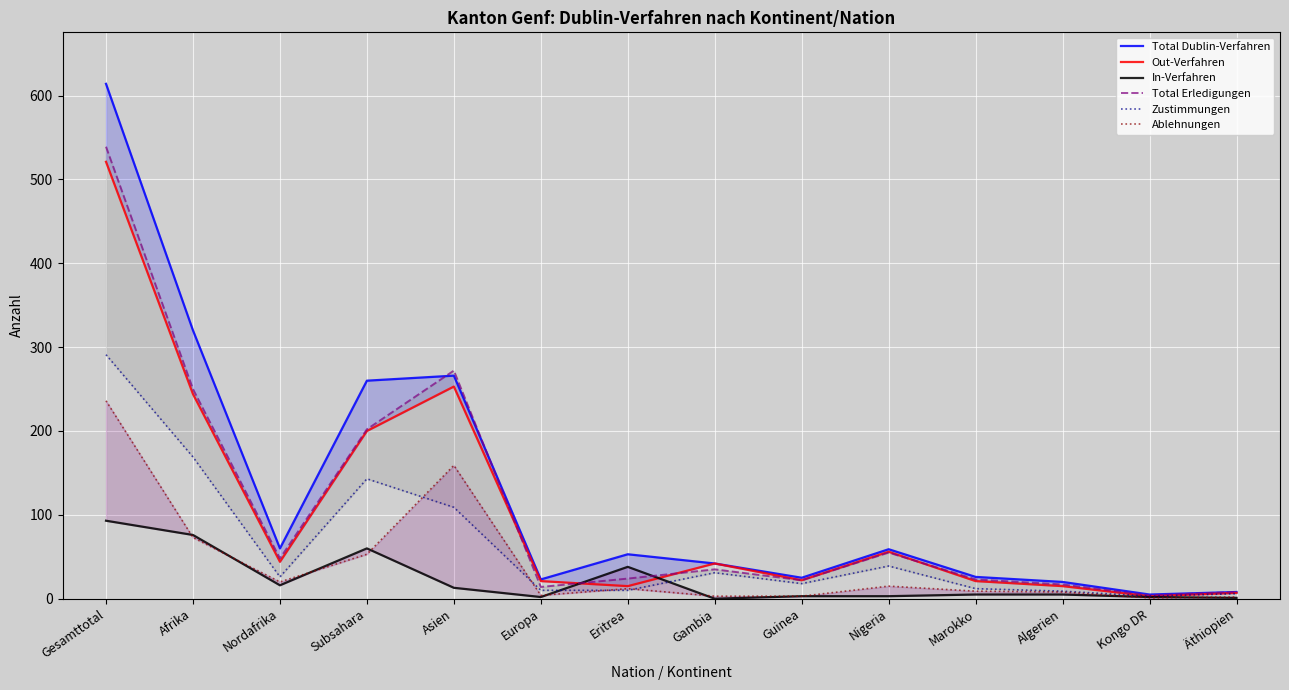

What is the label of the 5th point from the right?

Nigeria